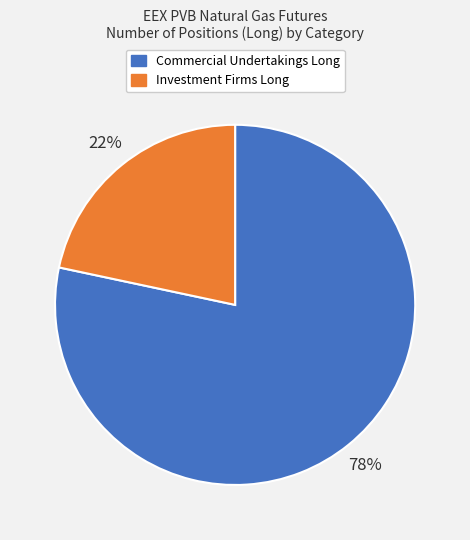

Do Investment Firms Long and Commercial Undertakings Long together represent more than half of the pie?

Yes